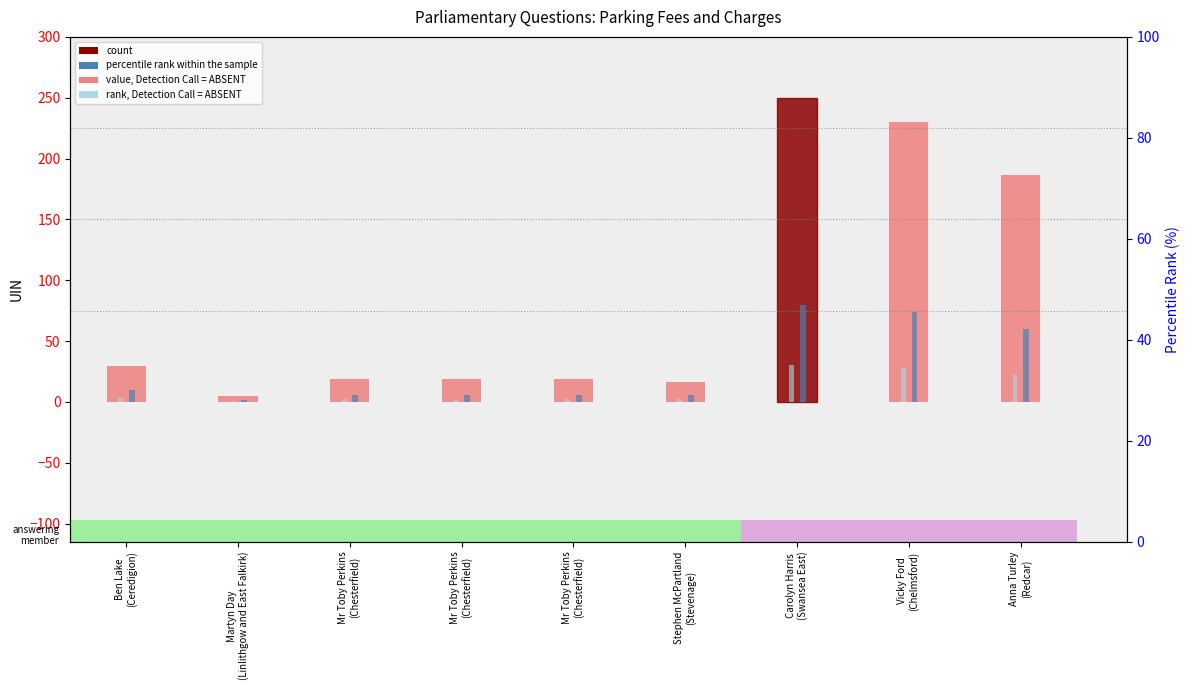

At Mr Toby Perkins
(Chesterfield), list the series in order from largest to smallest.

value, Detection Call = ABSENT, percentile rank within the sample, rank, Detection Call = ABSENT